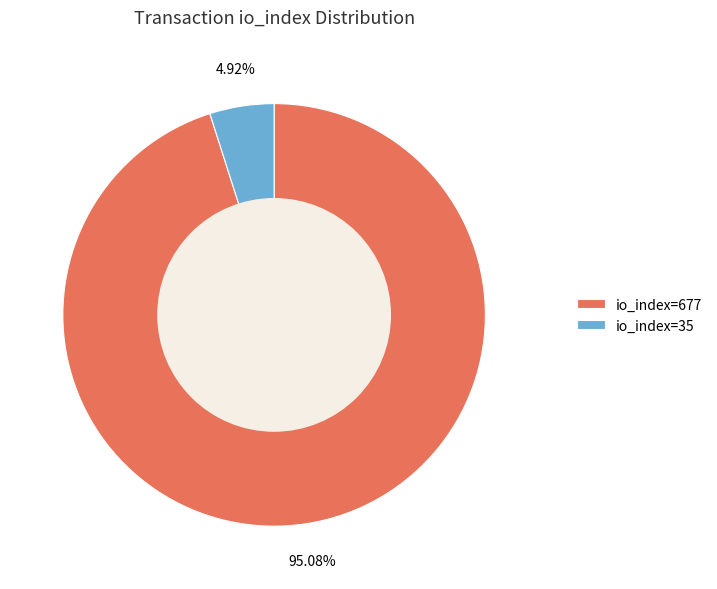

Does io_index=677 represent more than half of the total?

Yes